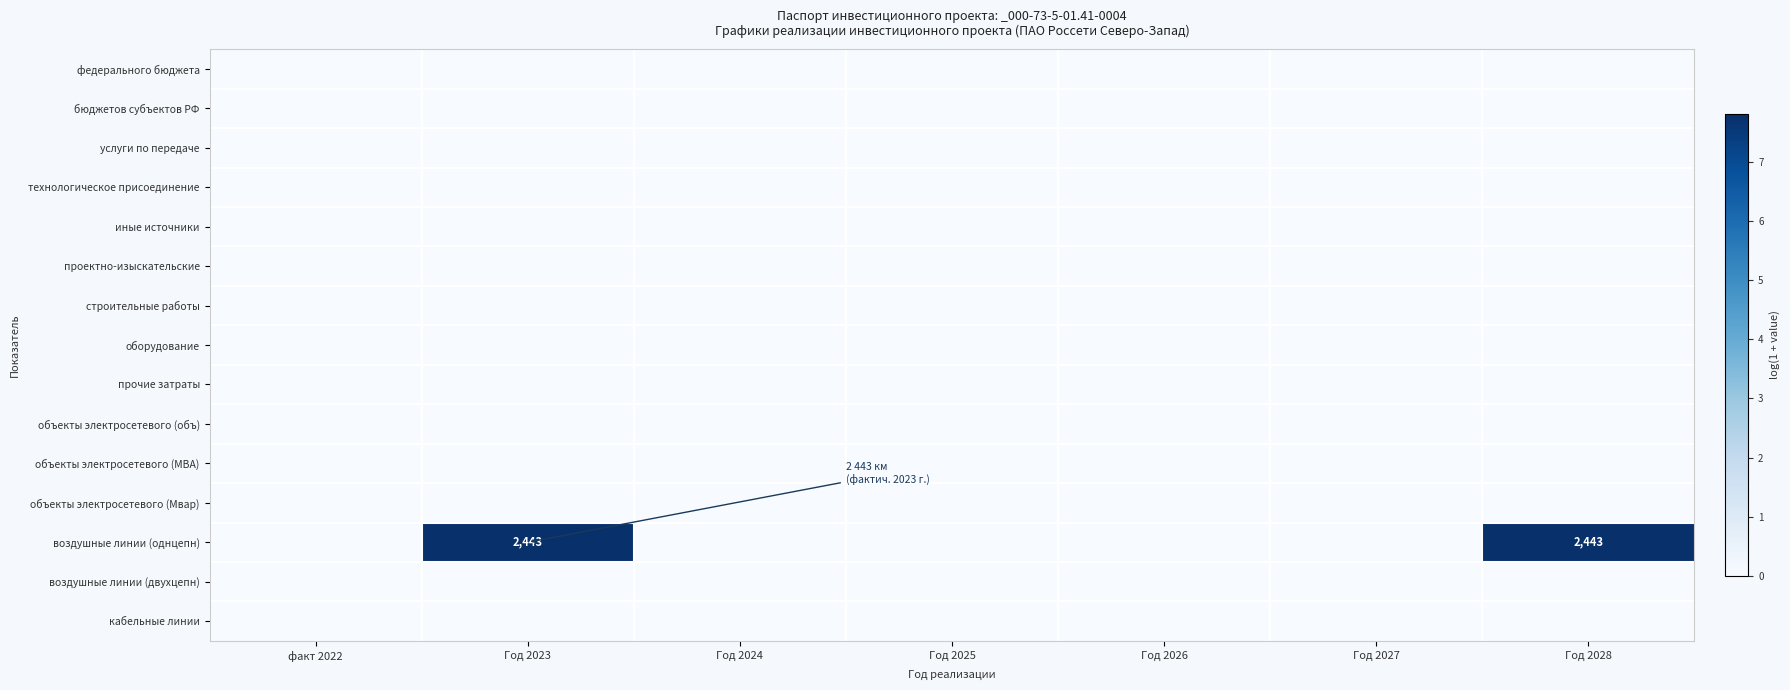

Rank the series by their maximum value, from highest to lowest.

воздушные линии (однцепн), федерального бюджета, бюджетов субъектов РФ, услуги по передаче, технологическое присоединение, иные источники, проектно-изыскательские, строительные работы, оборудование, прочие затраты, объекты электросетевого (объ), объекты электросетевого (МВА), объекты электросетевого (Мвар), воздушные линии (двухцепн), кабельные линии